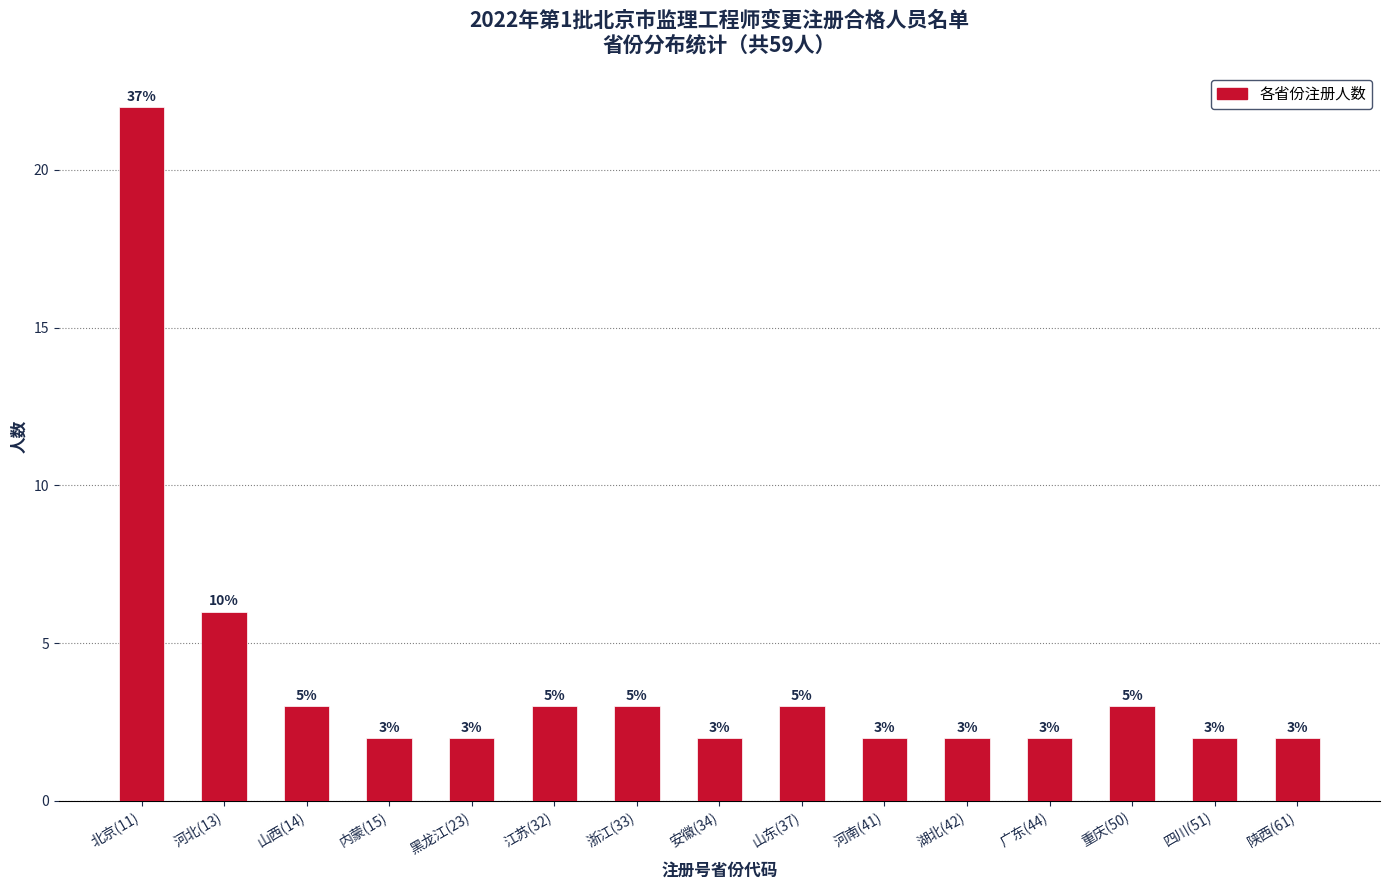

Reading left to right, transcribe all the data shown in this chart.

22	6	3	2	2	3	3	2	3	2	2	2	3	2	2